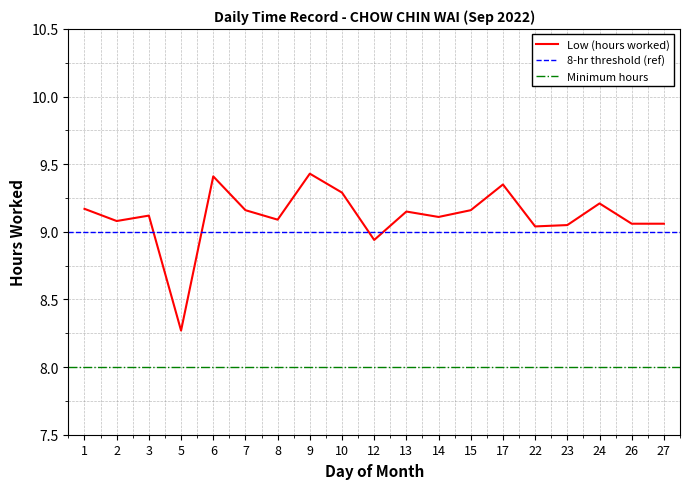

What is the change in value from 1 to 17?

+0.2